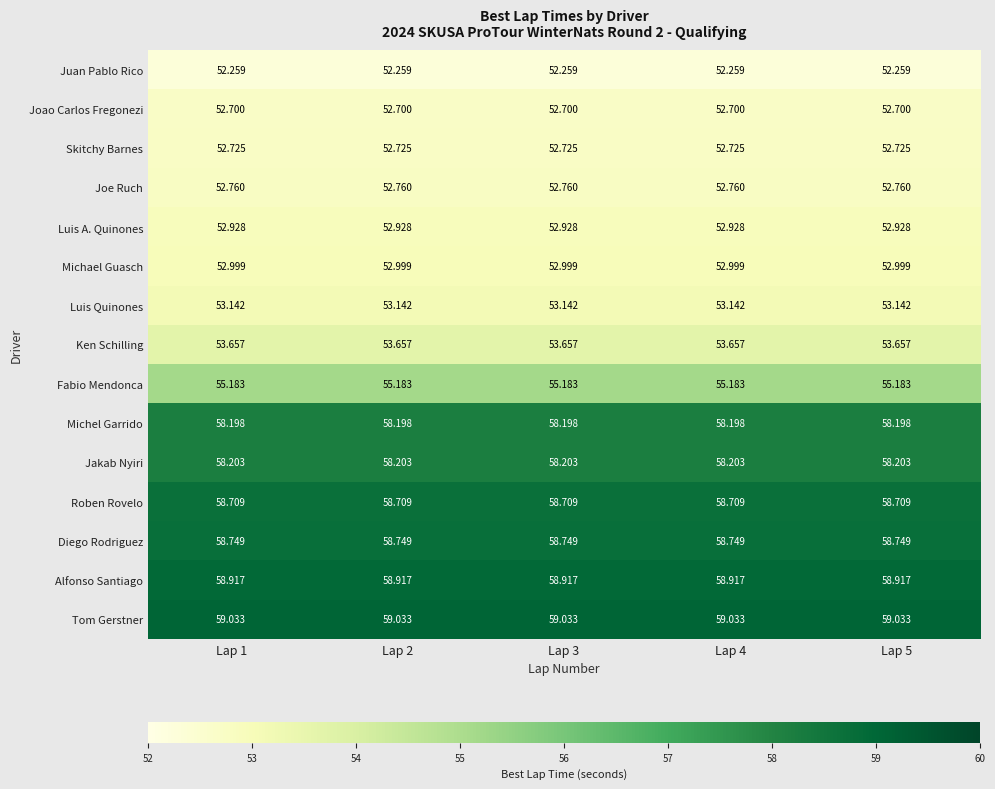

What is the maximum value shown in the chart?

59.0